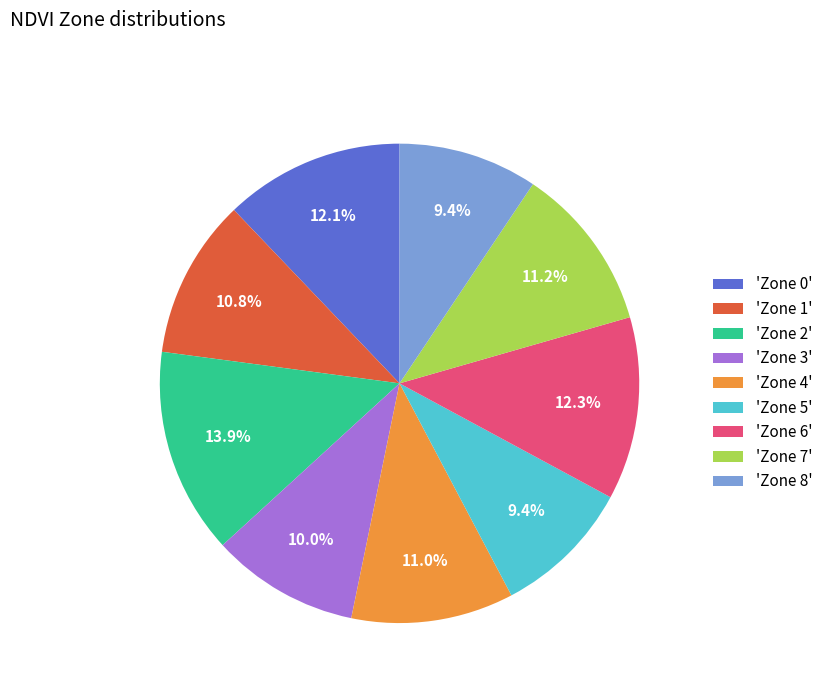

How many slices are in this pie chart?

9